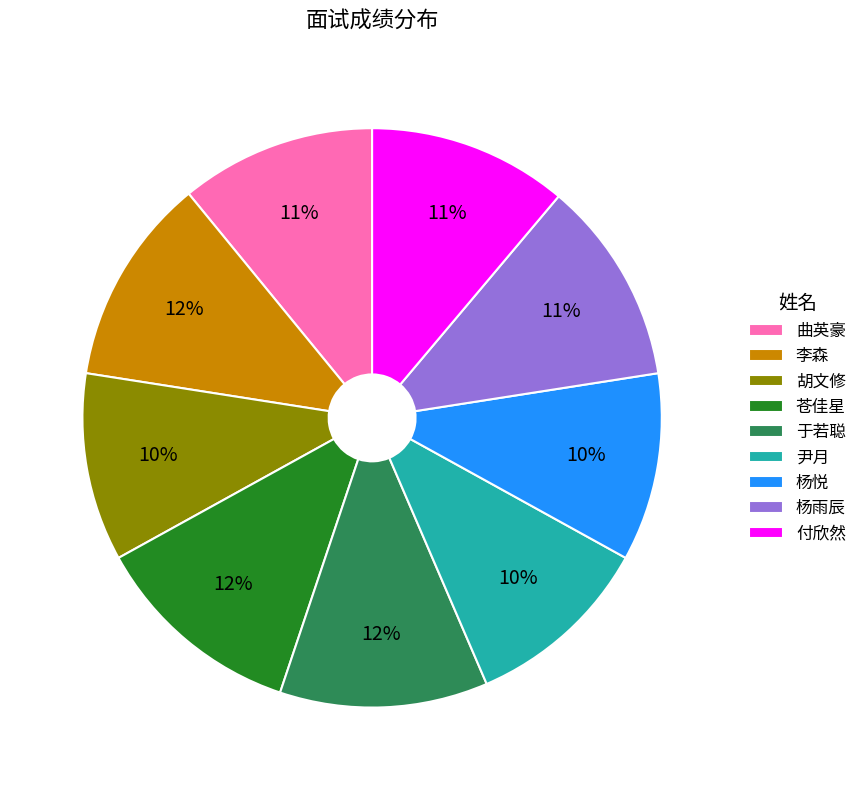

True or false: 苍佳星 accounts for 3% of the total.

False